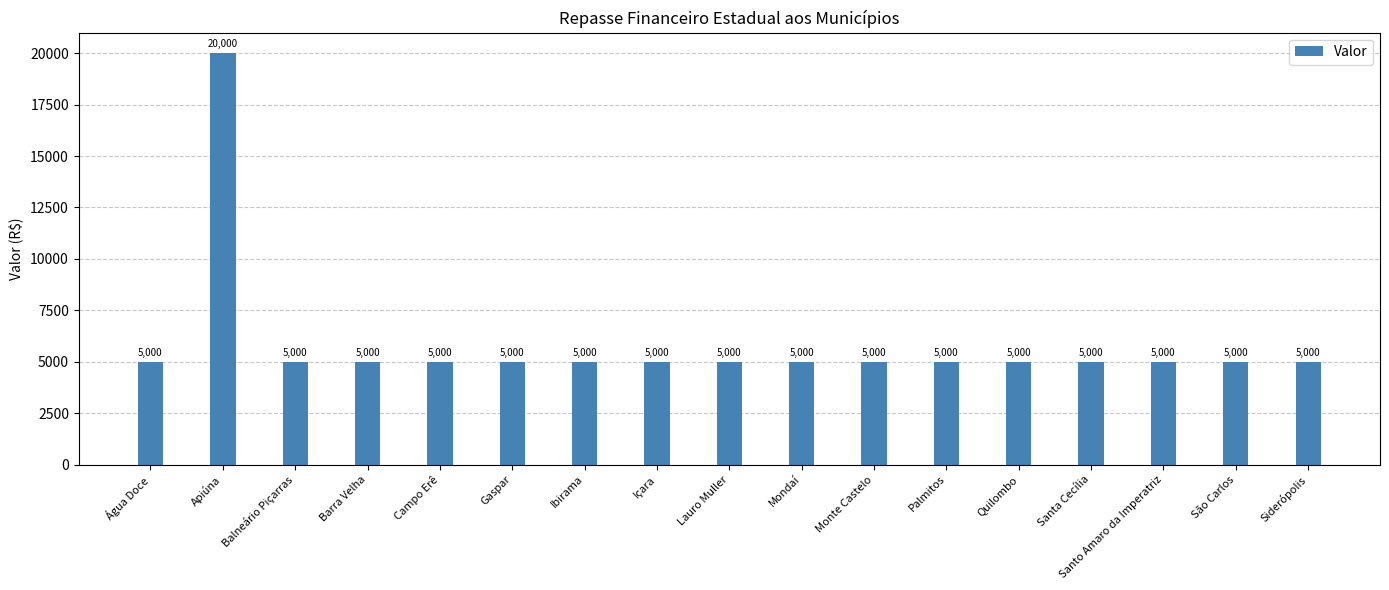

The value at Lauro Muller is 5000. True or false?

True